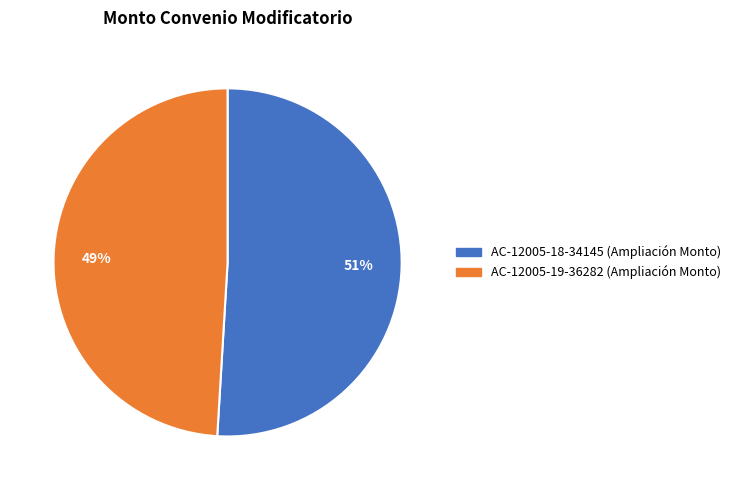

Is there any slice that represents more than half of the pie?

Yes